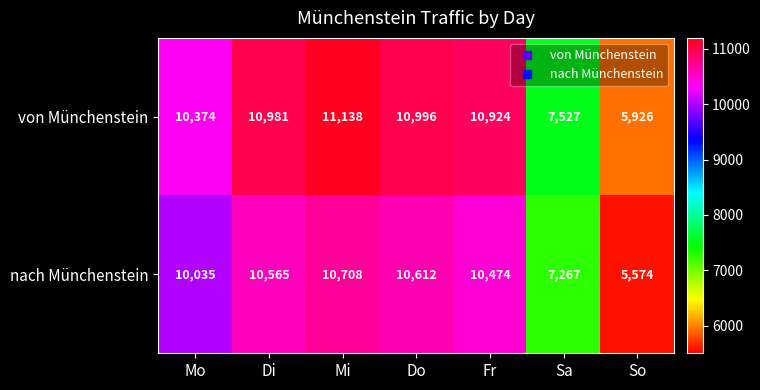

Reading left to right, extract all data points from this chart.

von Münchenstein: Mo=10374	Di=10981	Mi=11138	Do=10996	Fr=10924	Sa=7527	So=5926
nach Münchenstein: Mo=10035	Di=10565	Mi=10708	Do=10612	Fr=10474	Sa=7267	So=5574